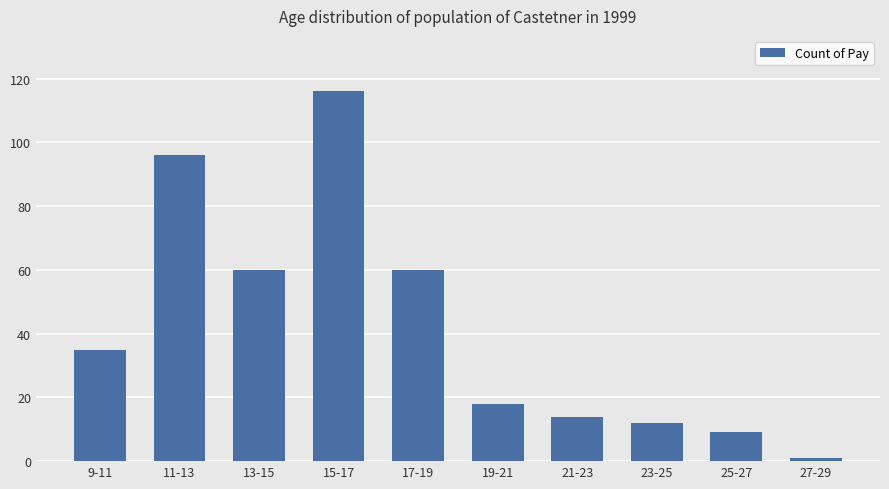

Does the chart contain any negative values?

No